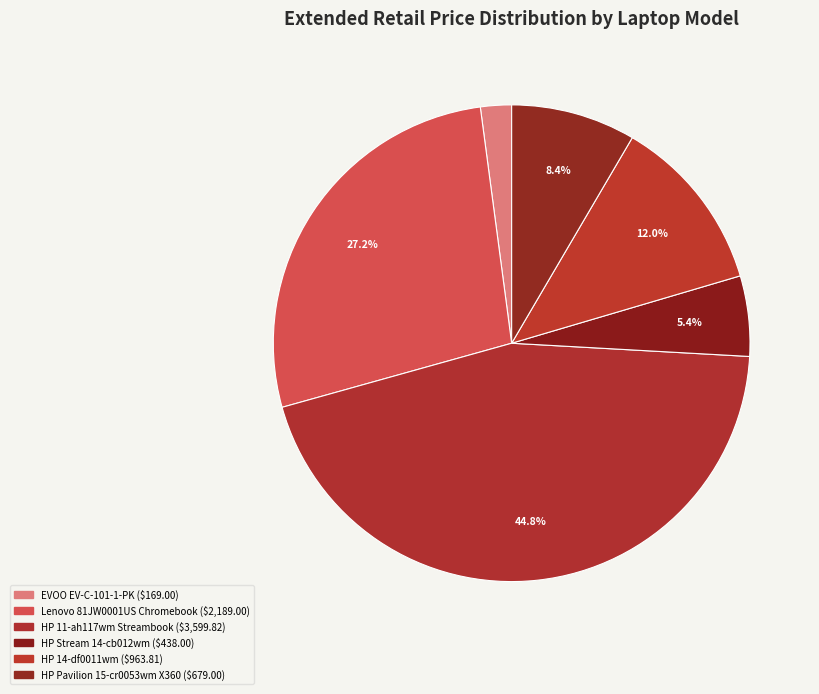

To the nearest percent, what is the difference between the largest and smallest slice percentages?

43%